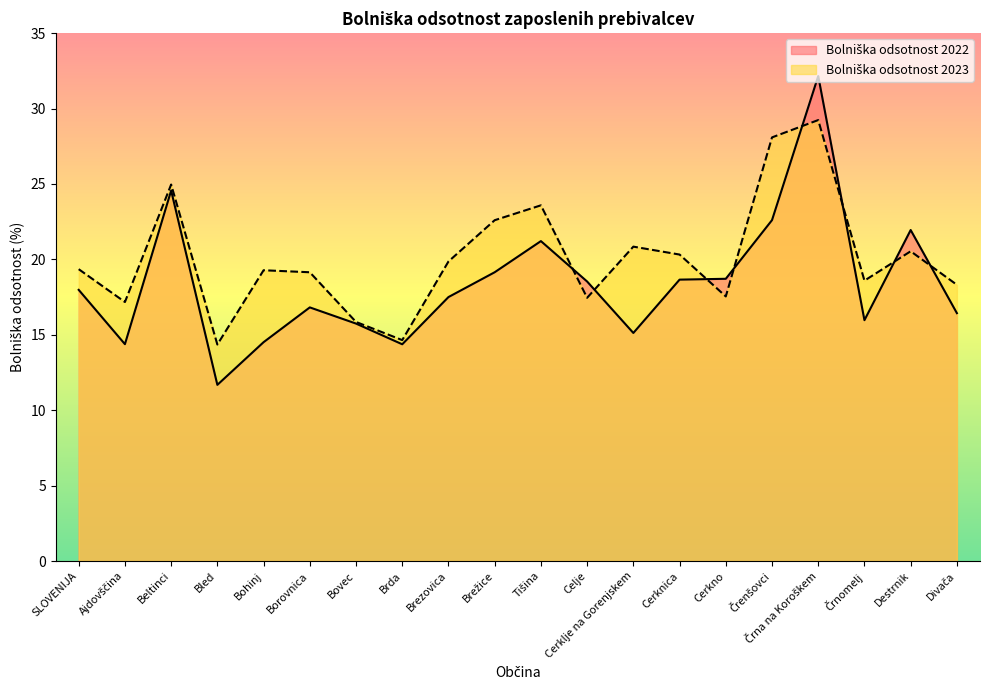

List the series in order of their peak value, lowest first.

Bolniška odsotnost 2023, Bolniška odsotnost 2022